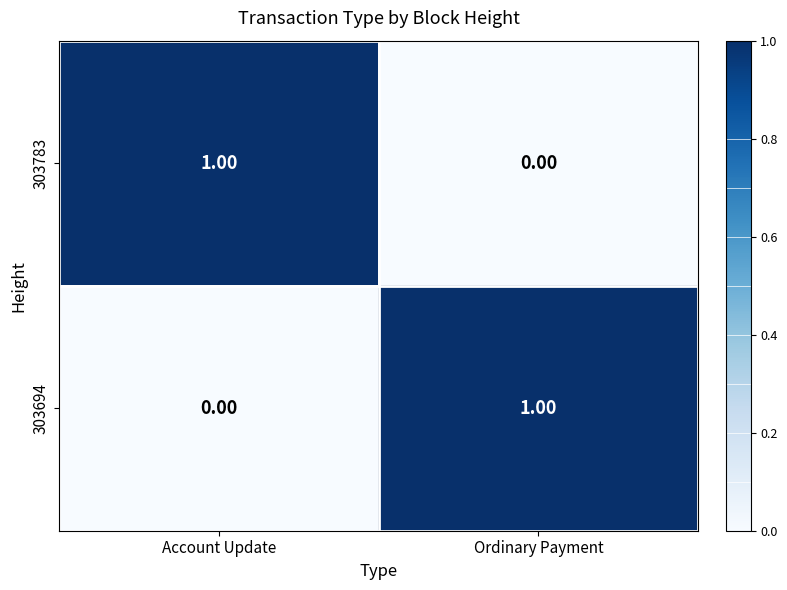

Count the number of data series in this chart.

2